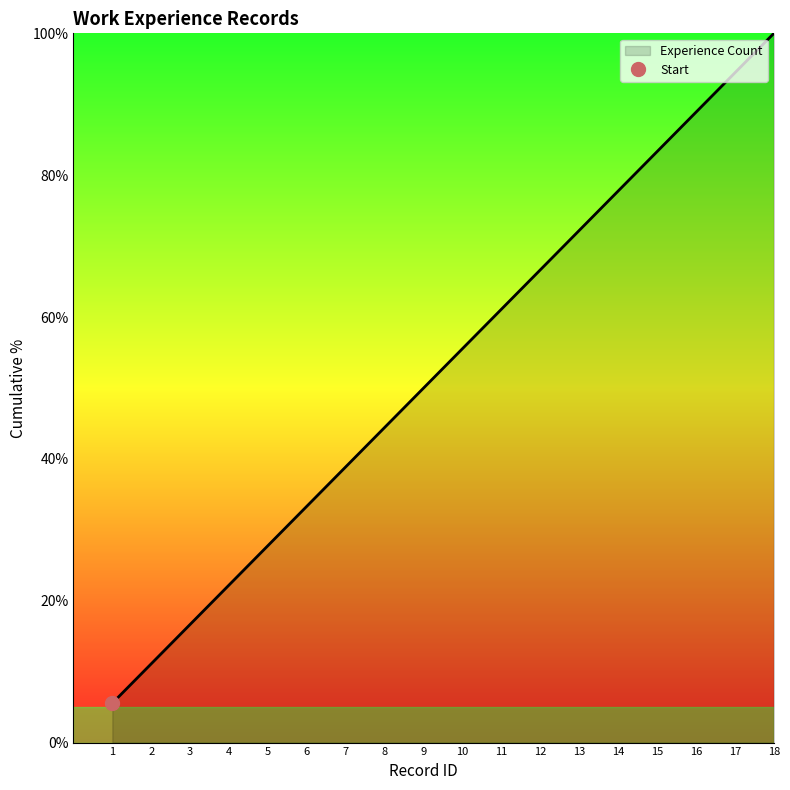

Rank the categories by value from highest to lowest.

18, 17, 16, 15, 14, 13, 12, 11, 10, 9, 8, 7, 6, 5, 4, 3, 2, 1